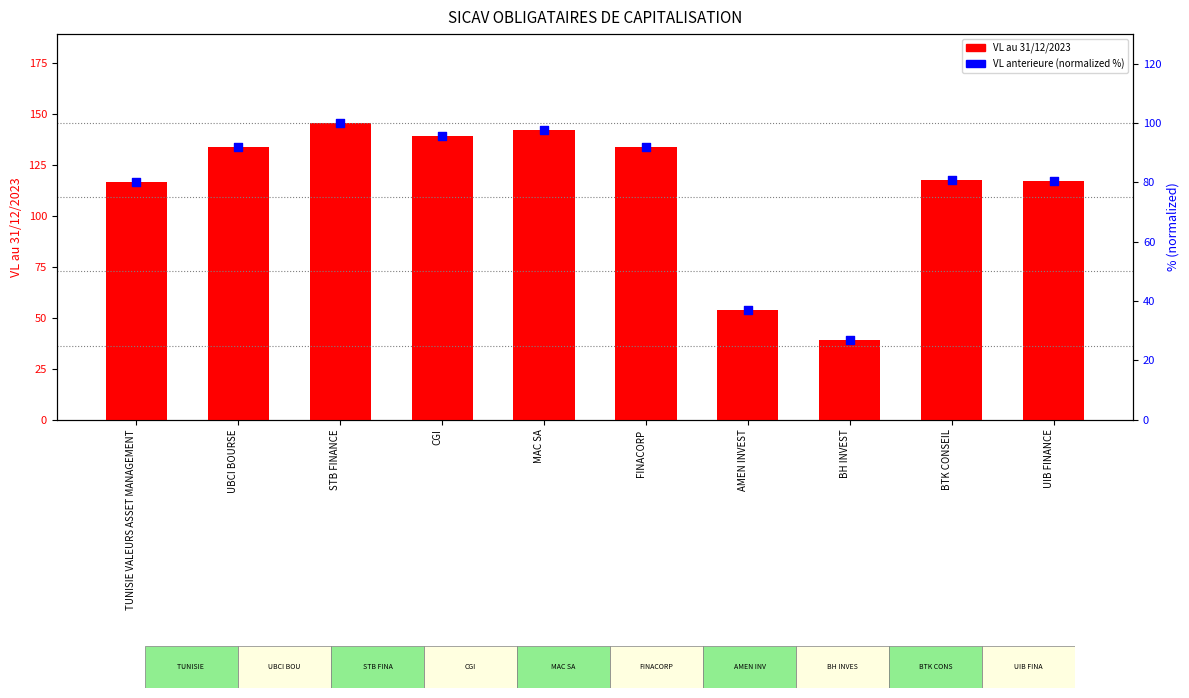

Which series has the largest total across all categories?

VL au 31/12/2023